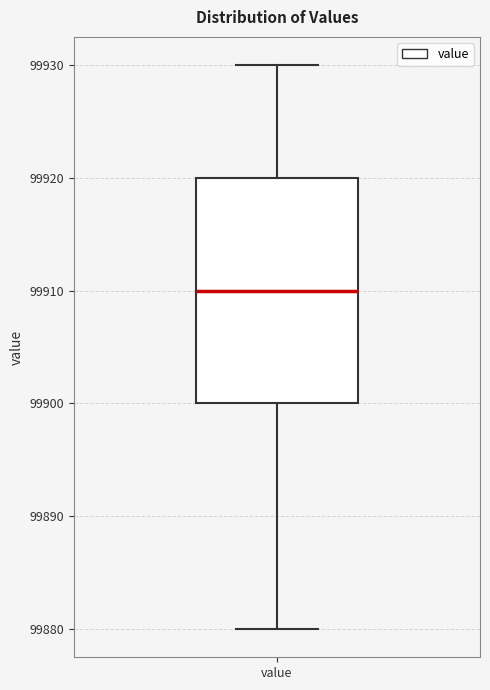

Read this box plot against the y-axis: the position of the median line, the range covered by the box, and the ends of both whiskers. The values are not printed on the chart, so give them approximately, as read against the axis.

median 99910, box 99900 to 99920, whiskers 99880 to 99930